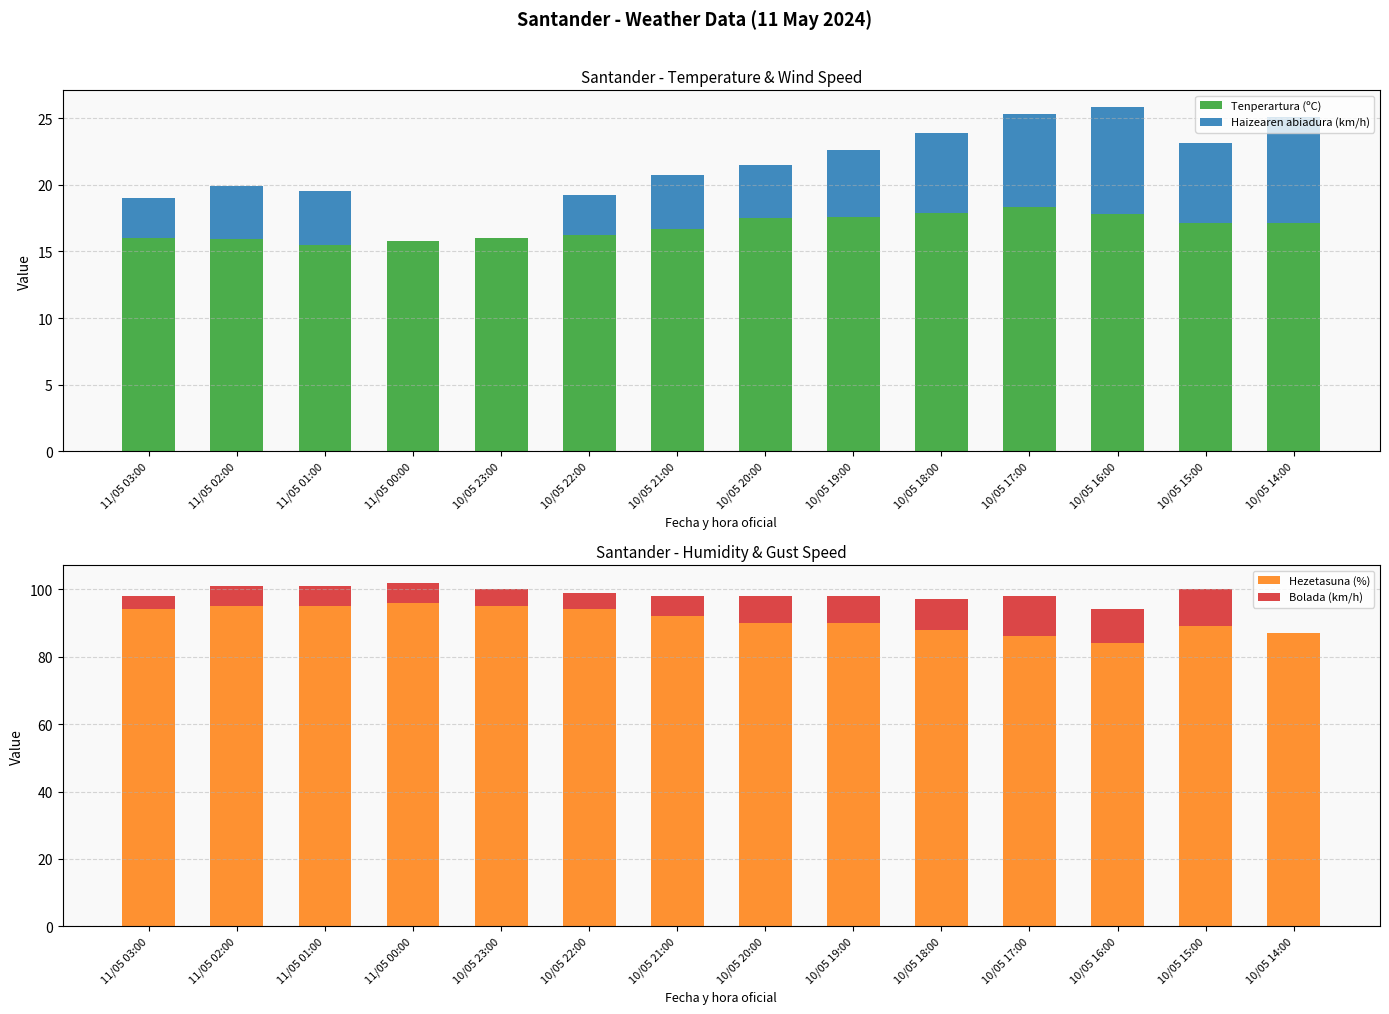

At which label does Bolada (km/h) reach its peak?

10/05 17:00